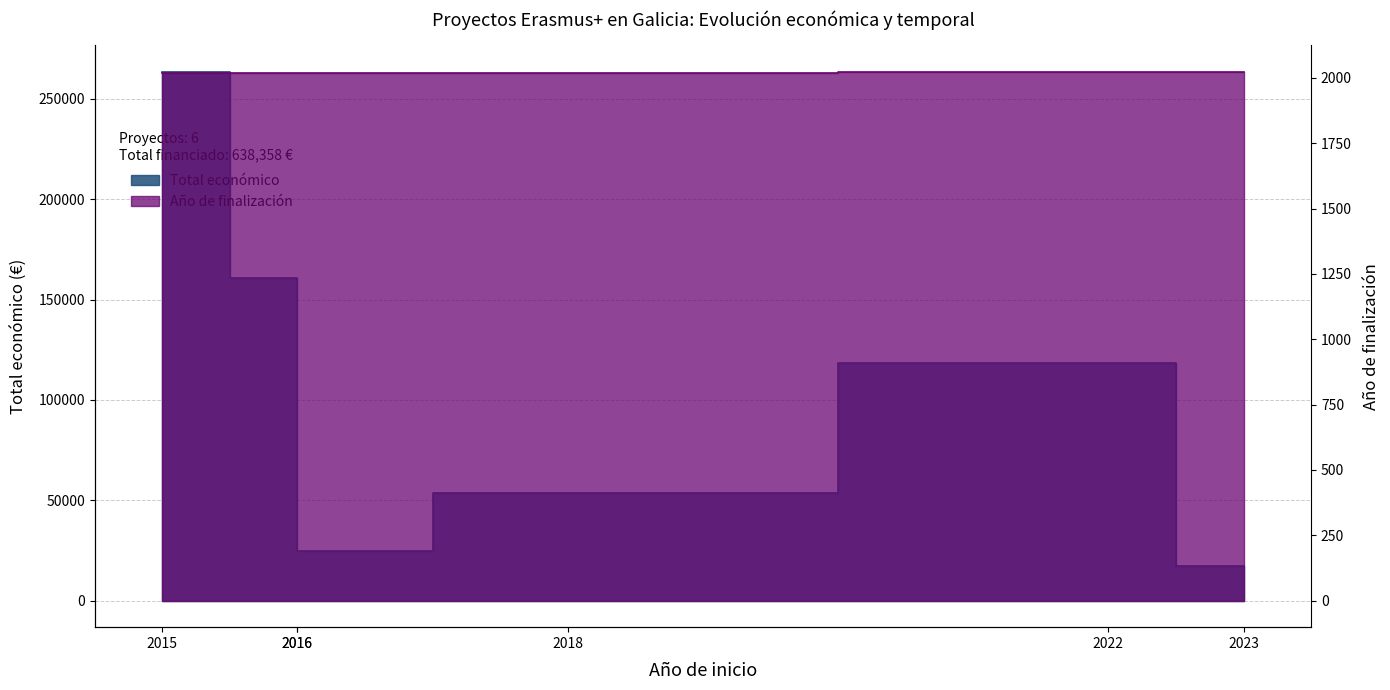

Reading right to left, transcribe all the data shown in this chart.

Total económico: 17309	118285	53714	24975	160541	263534
Año de finalización: 2023	2024	2019	2017	2018	2018